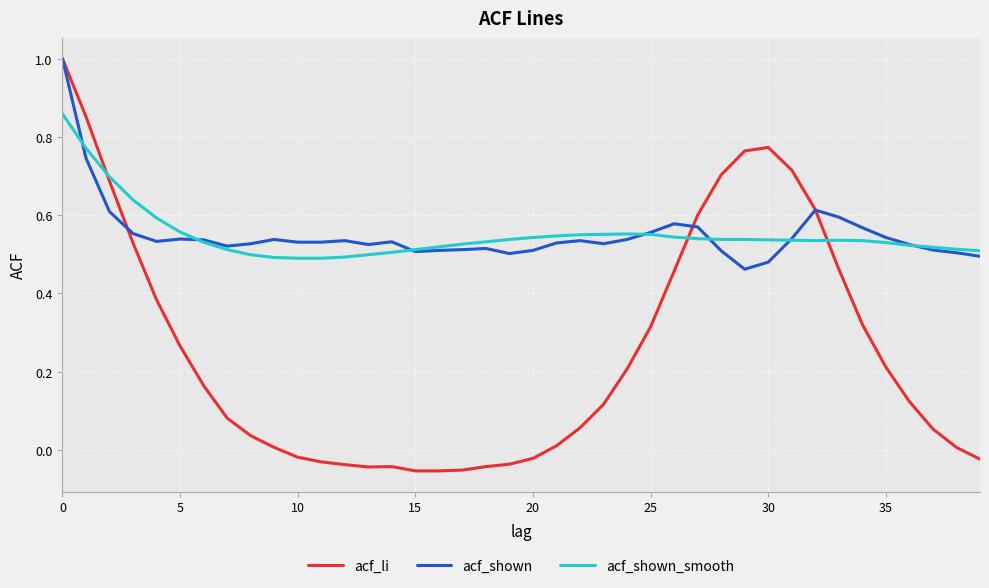

What is the greatest value displayed?

1.0